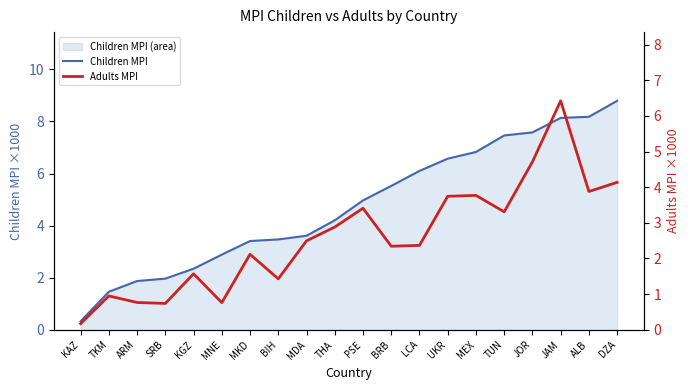

List the series in order of their peak value, highest first.

Children MPI, Adults MPI